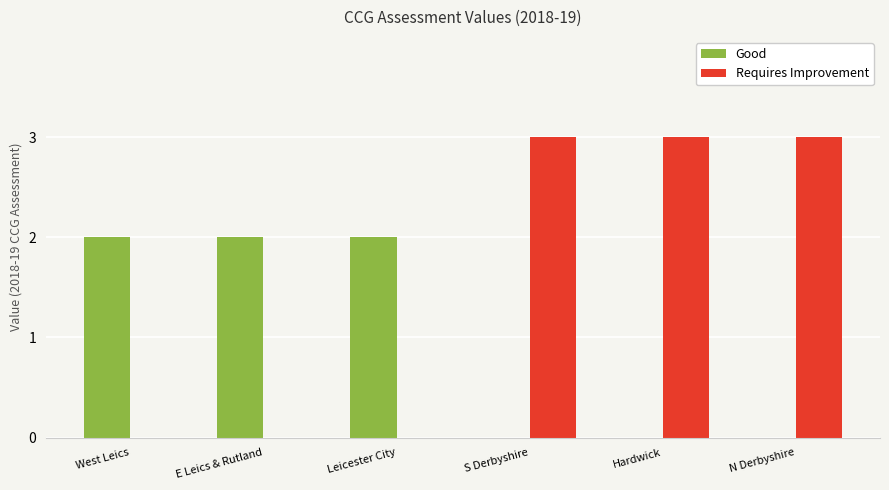

Between Leicester City and Hardwick, which series saw the biggest shift?

Requires Improvement